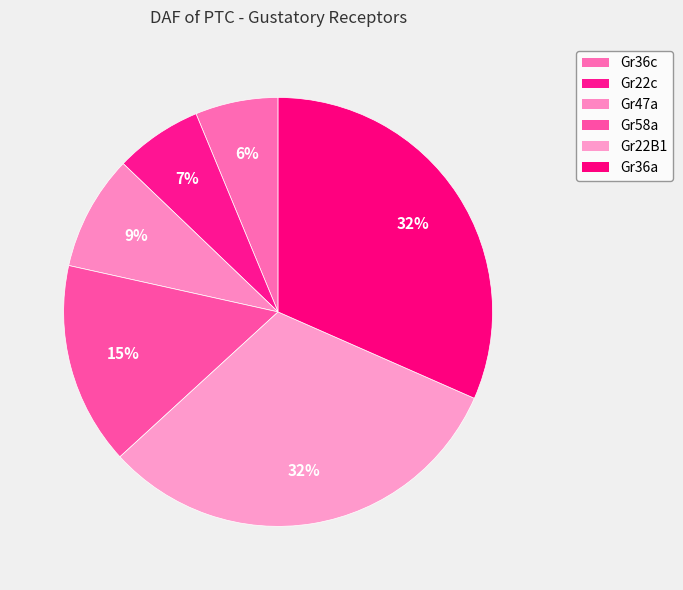

Is the sum of Gr47a and Gr58a greater than half?

No